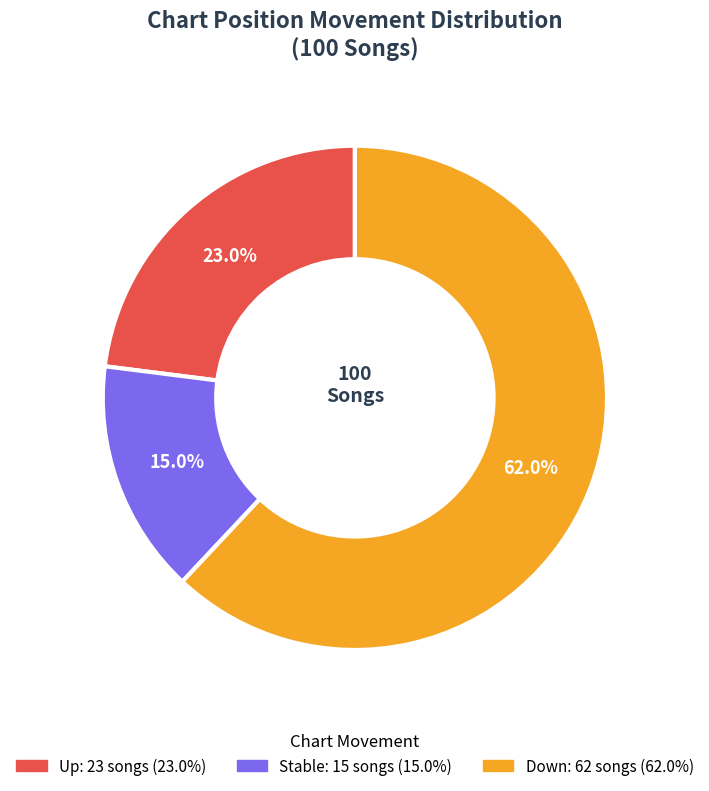

Is there any slice that represents more than half of the pie?

Yes